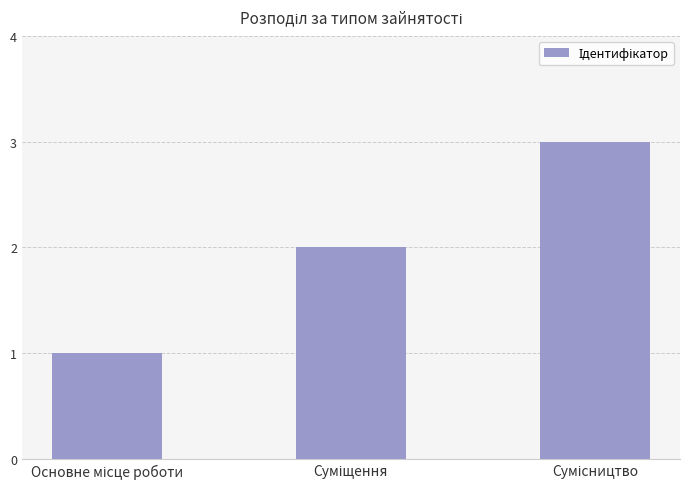

Reading right to left, transcribe all the data shown in this chart.

3	2	1